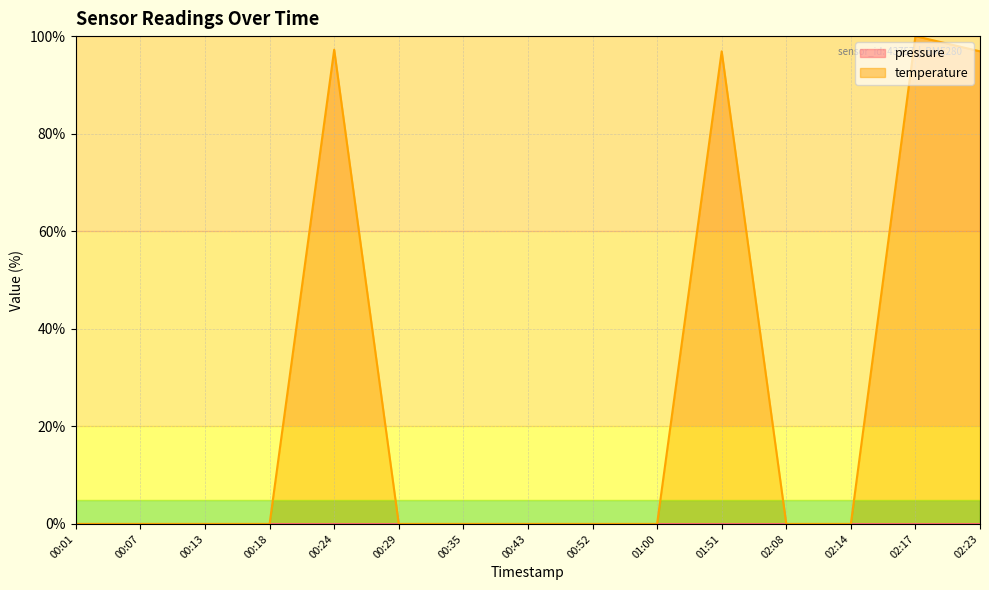

Rank the categories by value from highest to lowest.

02:17, 00:24, 01:51, 02:23, 00:01, 00:07, 00:13, 00:18, 00:29, 00:35, 00:43, 00:52, 01:00, 02:08, 02:14